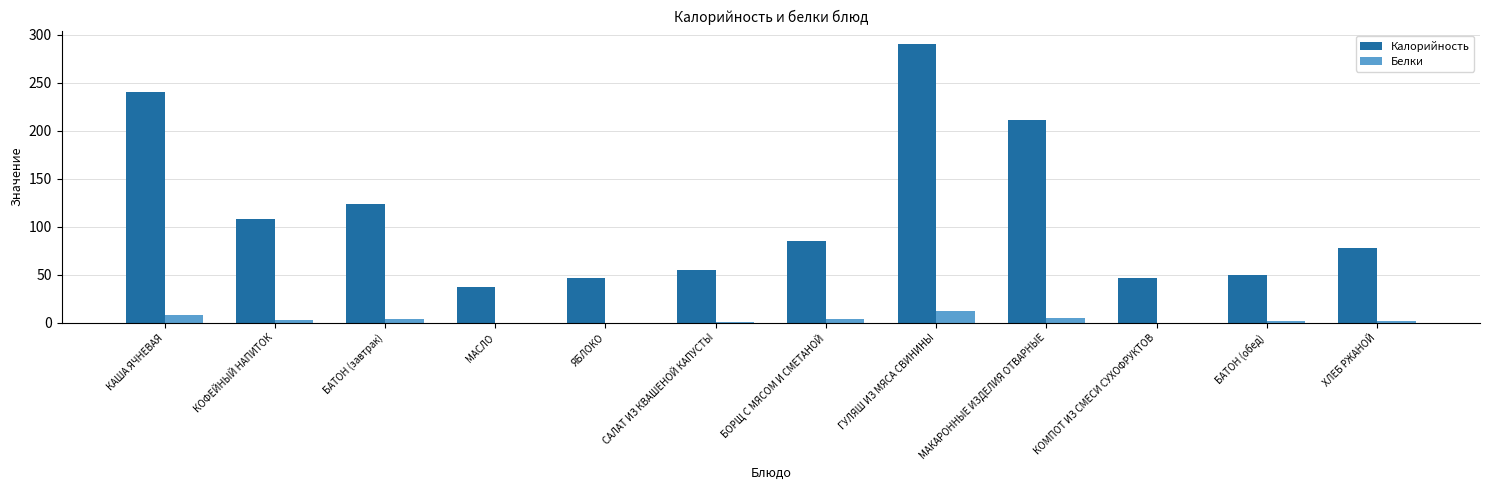

The value of Калорийность at БАТОН (обед) is 81.5. True or false?

False